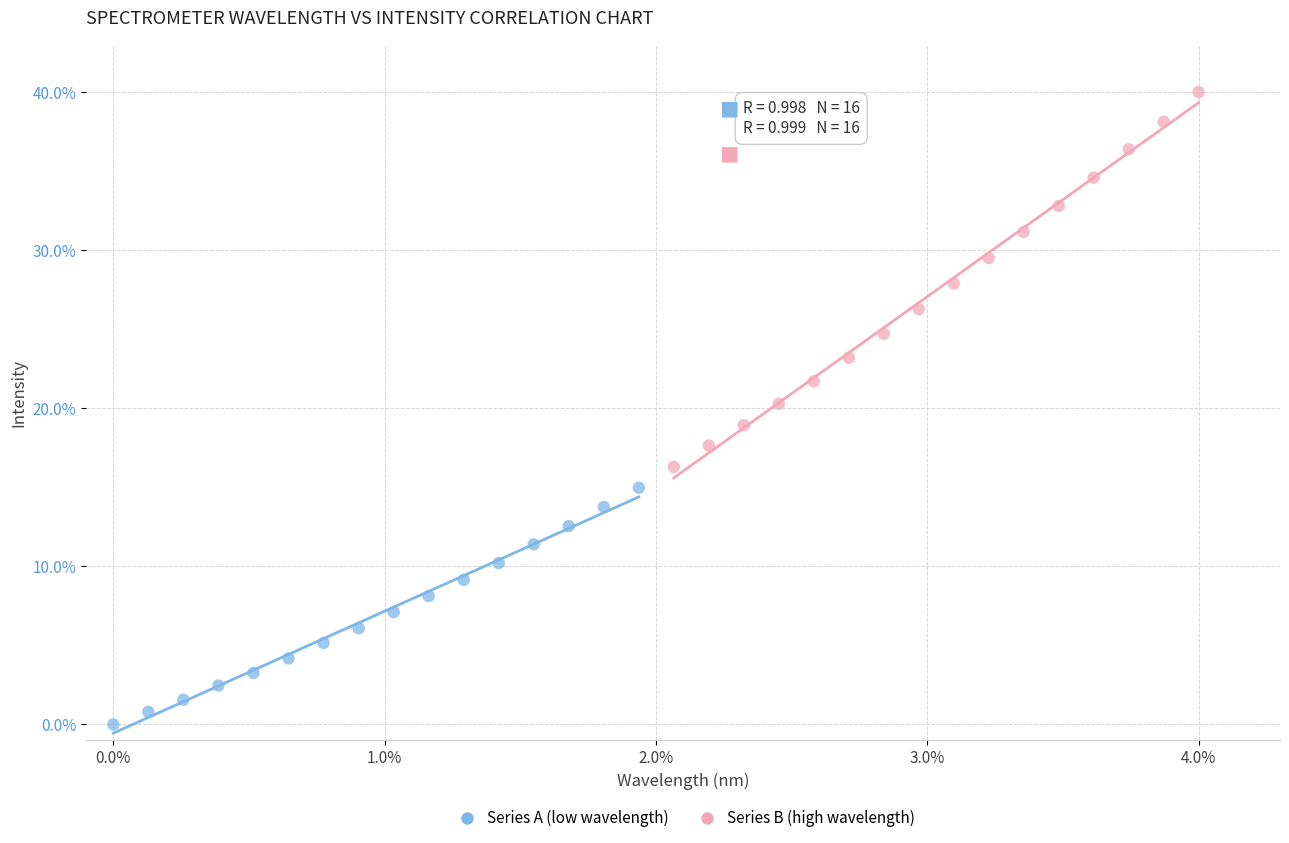

Which series has the widest spread of Y values?

Series B (high wavelength)